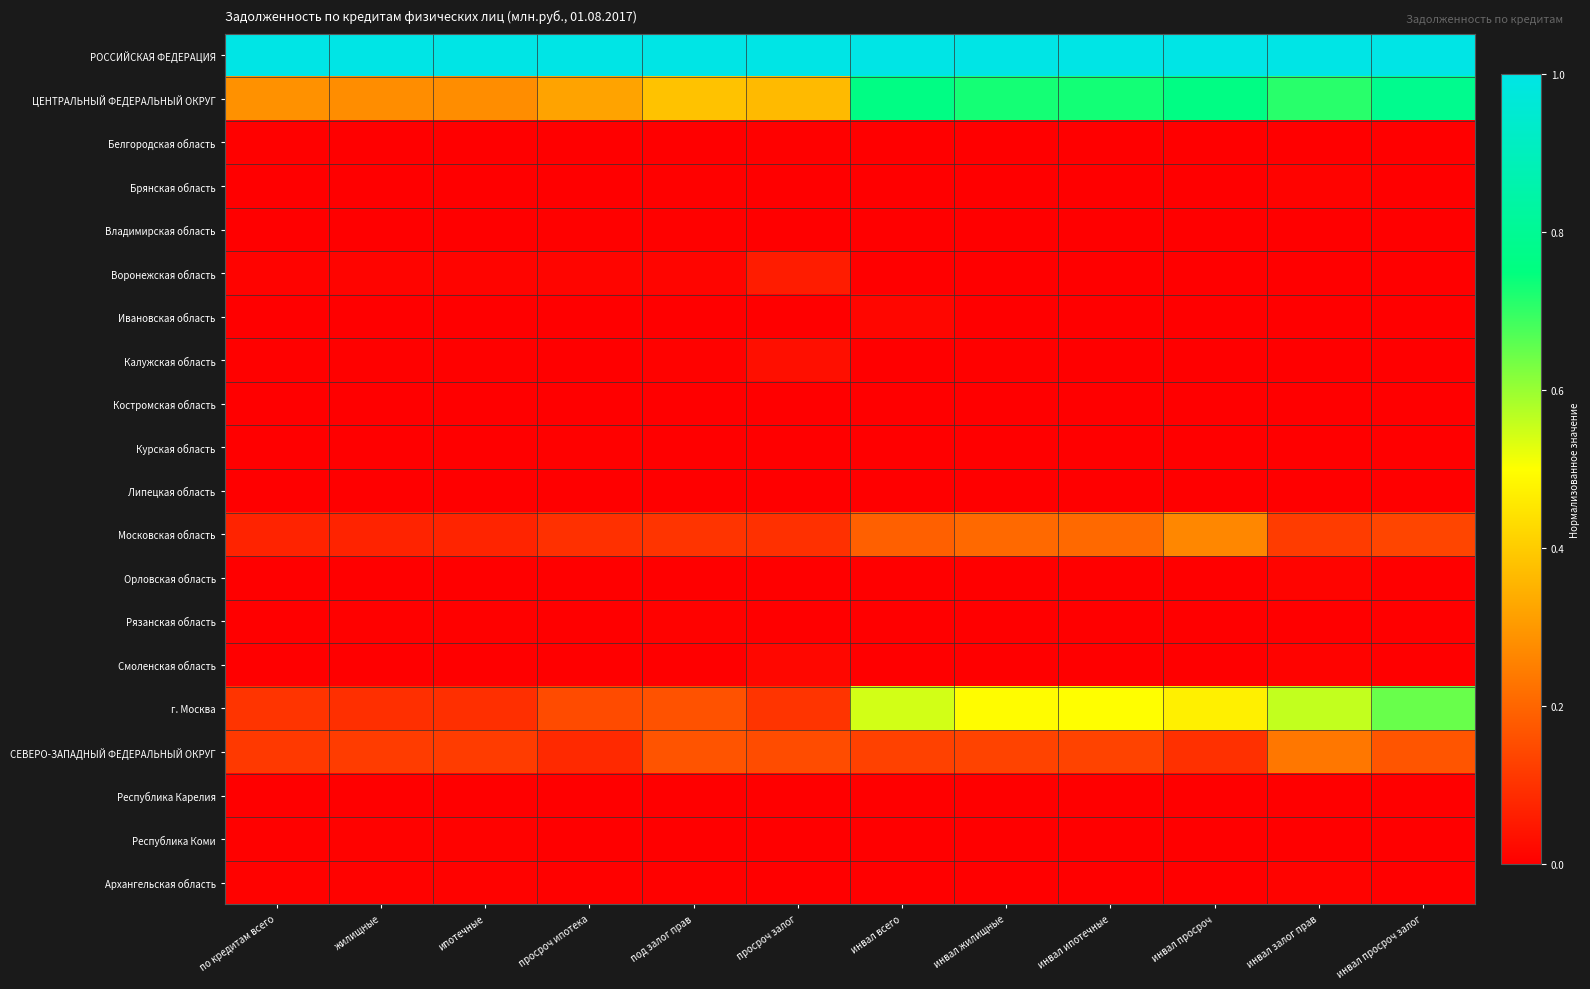

How many data points does each series have?

12